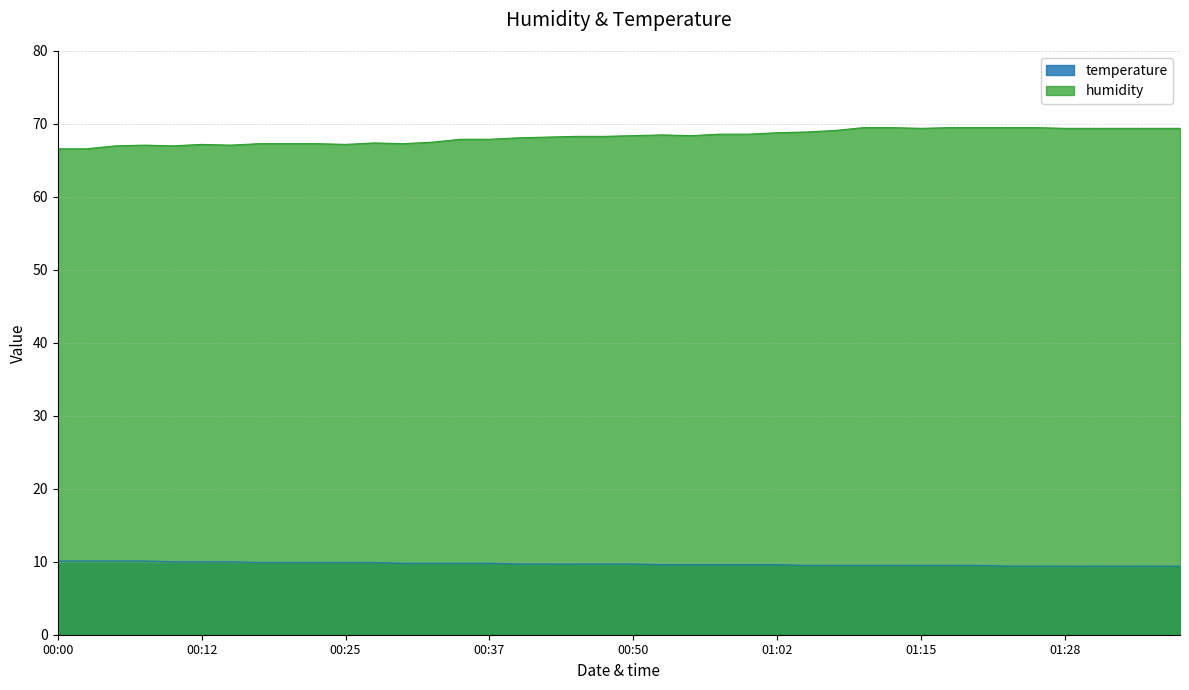

How many lines are shown in the chart?

2